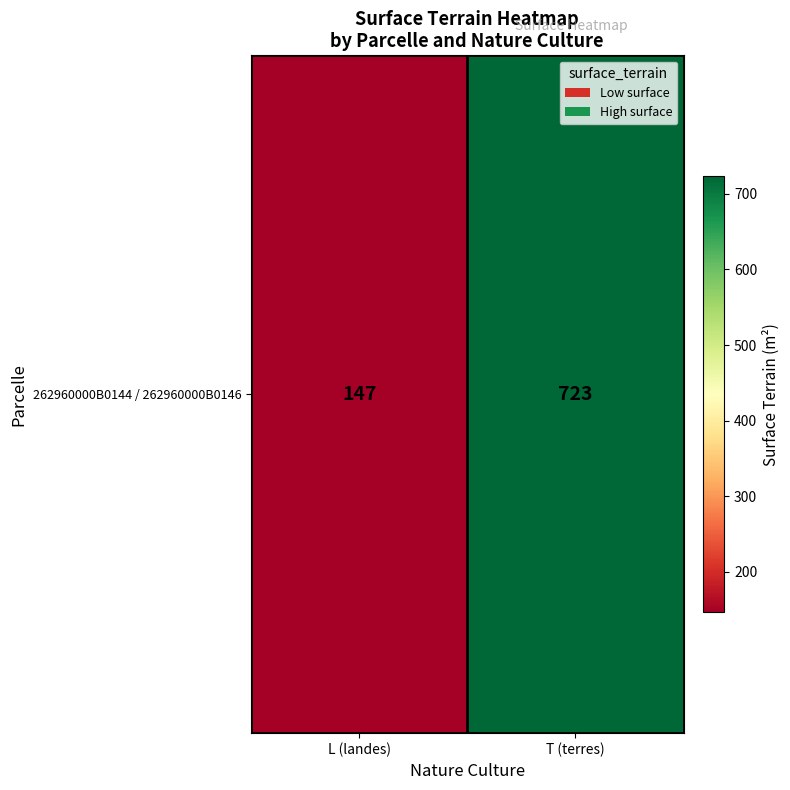

Rank the categories by value from lowest to highest.

L (landes), T (terres)